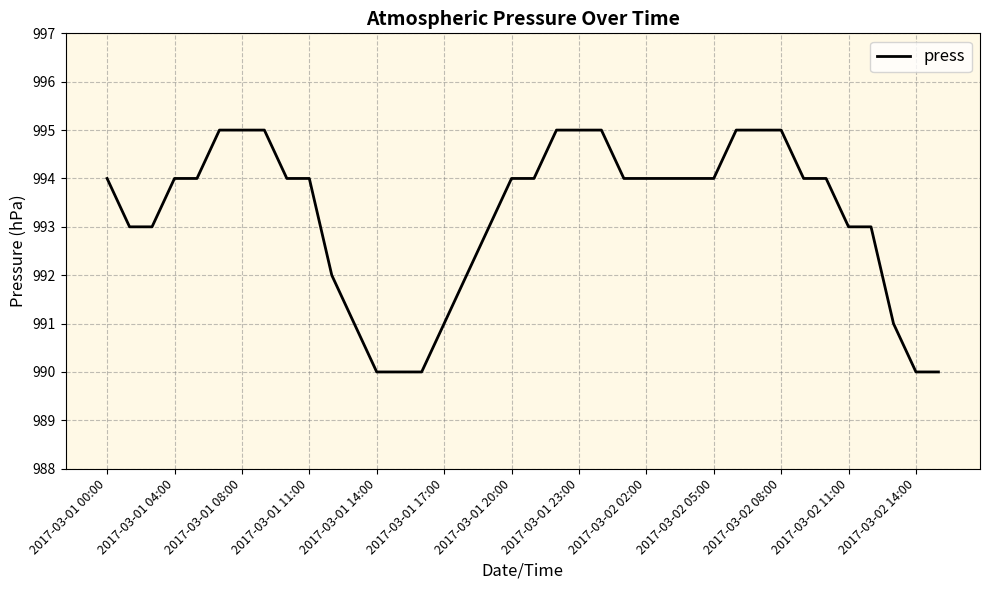

What is the difference between the maximum and minimum values?

5